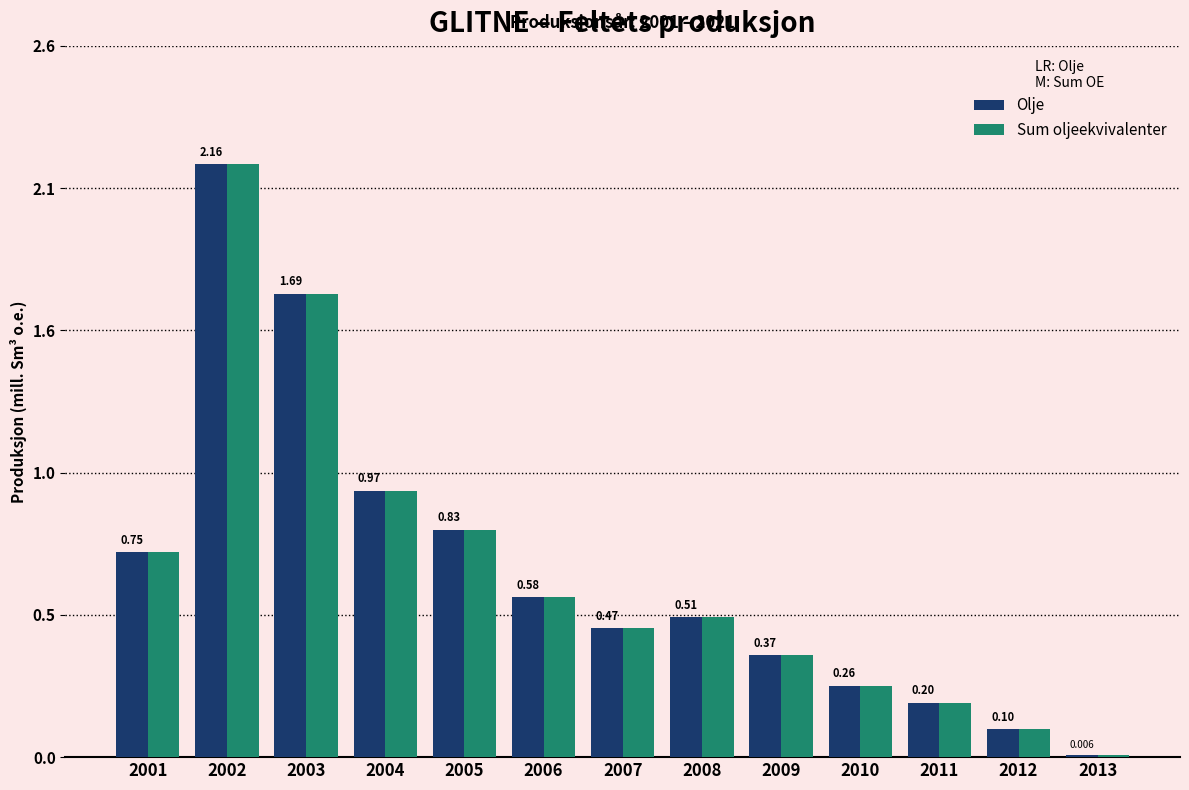

Is it true that Olje equals 0.2 at 2008?

False